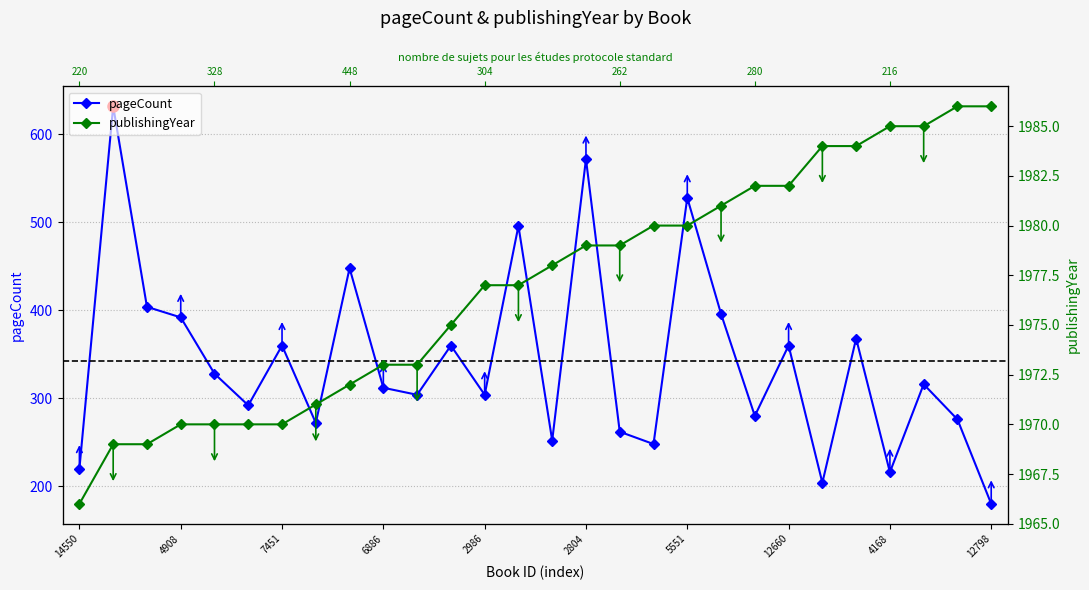

Reading right to left, extract all data points from this chart.

pageCount: 180	276	316	216	368	204	360	280	396	528	248	262	572	252	496	304	360	304	312	448	272	360	292	328	392	404	632	220
publishingYear: 1986	1986	1985	1985	1984	1984	1982	1982	1981	1980	1980	1979	1979	1978	1977	1977	1975	1973	1973	1972	1971	1970	1970	1970	1970	1969	1969	1966